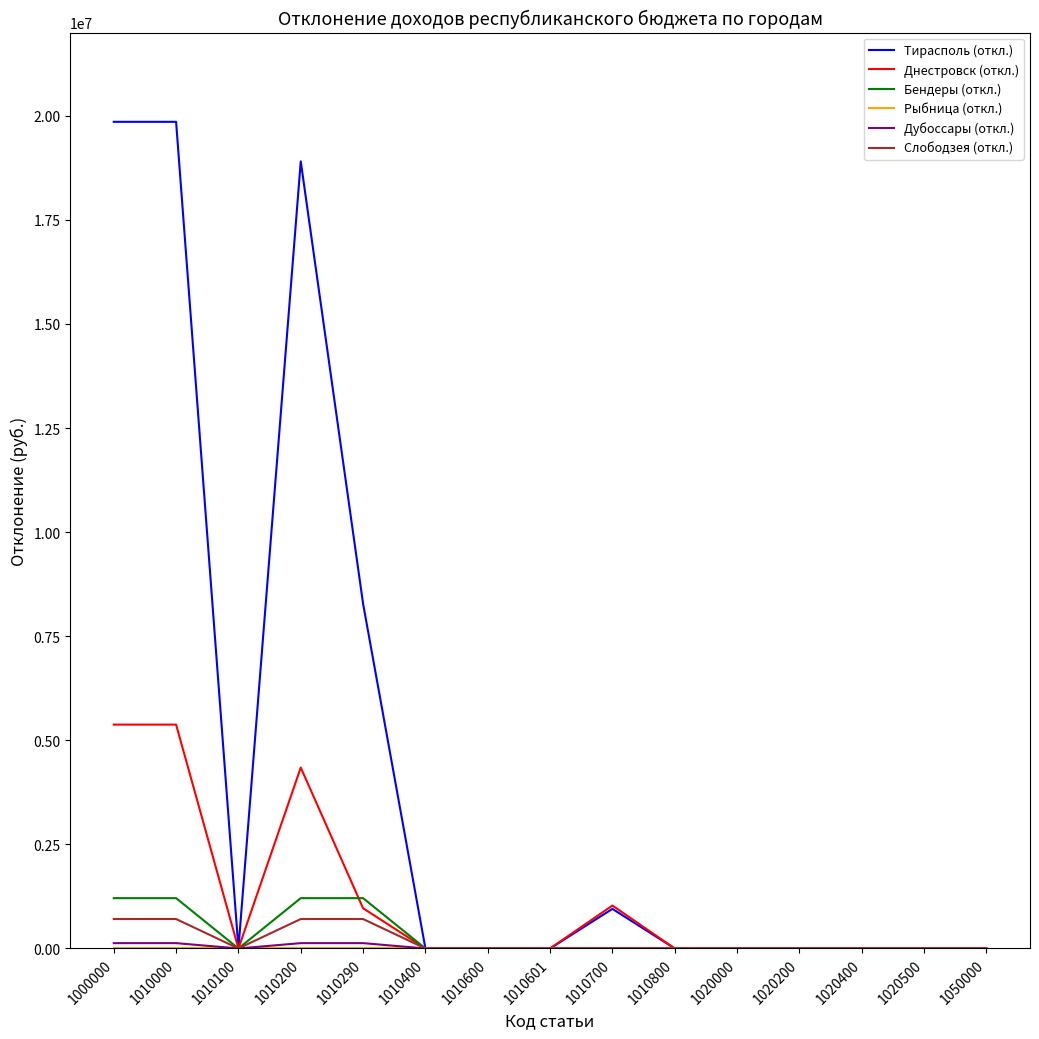

At how many categories does at least one series exceed 9399379?

3